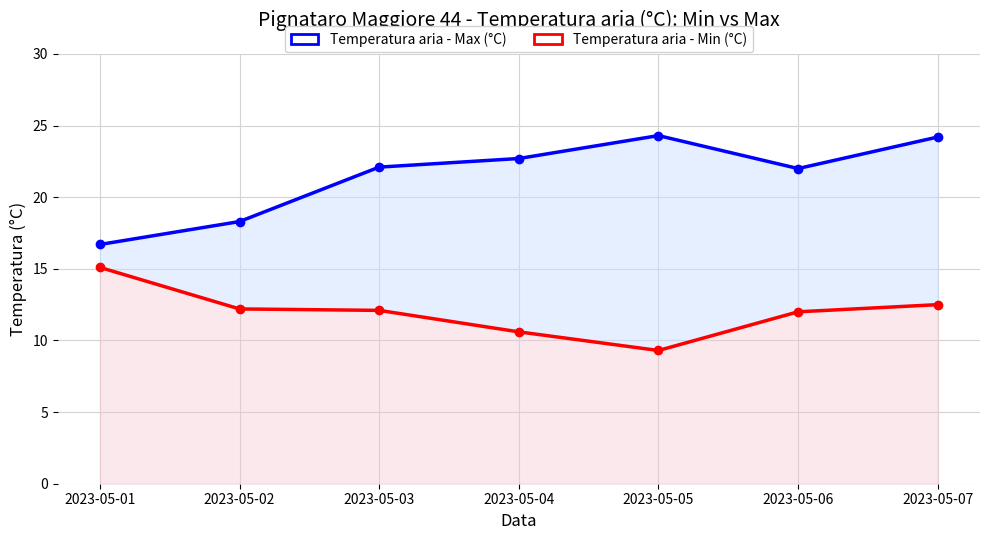

Between 2023-05-04 and 2023-05-02, which is larger?

2023-05-04